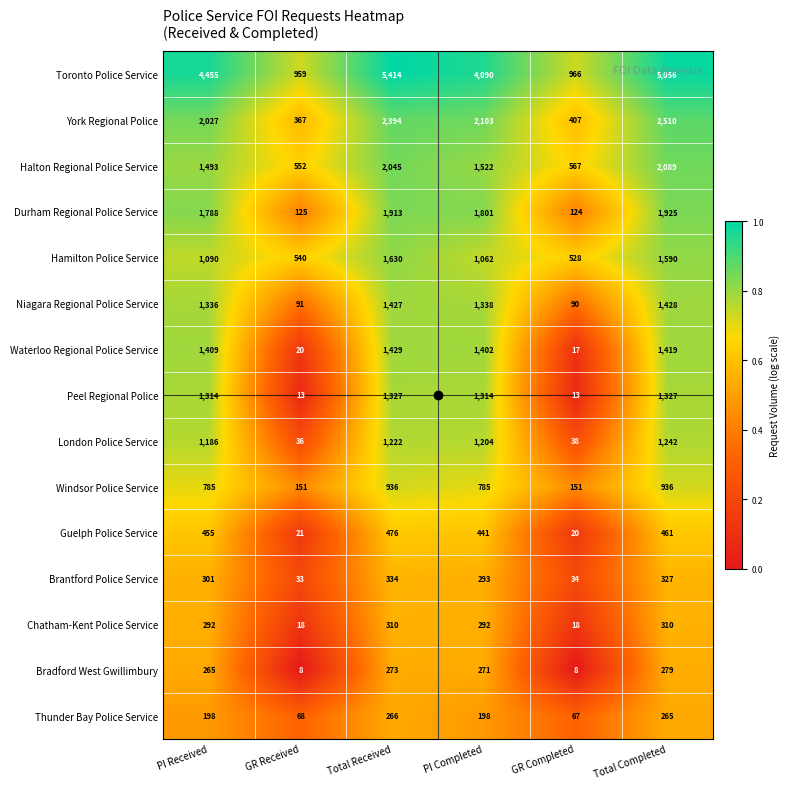

What is the sum of the Hamilton Police Service values at Total Completed and PI Received?

2680